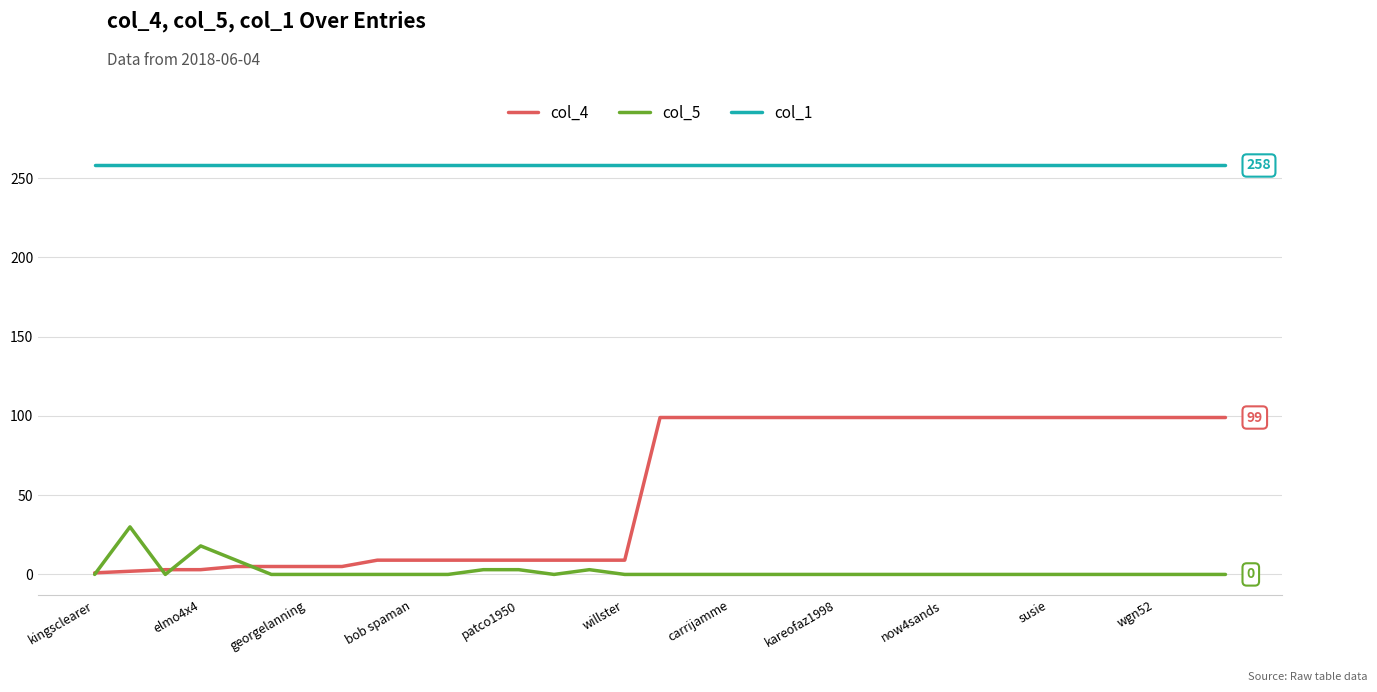

True or false: col_5 has more than 0 interior local peaks.

True